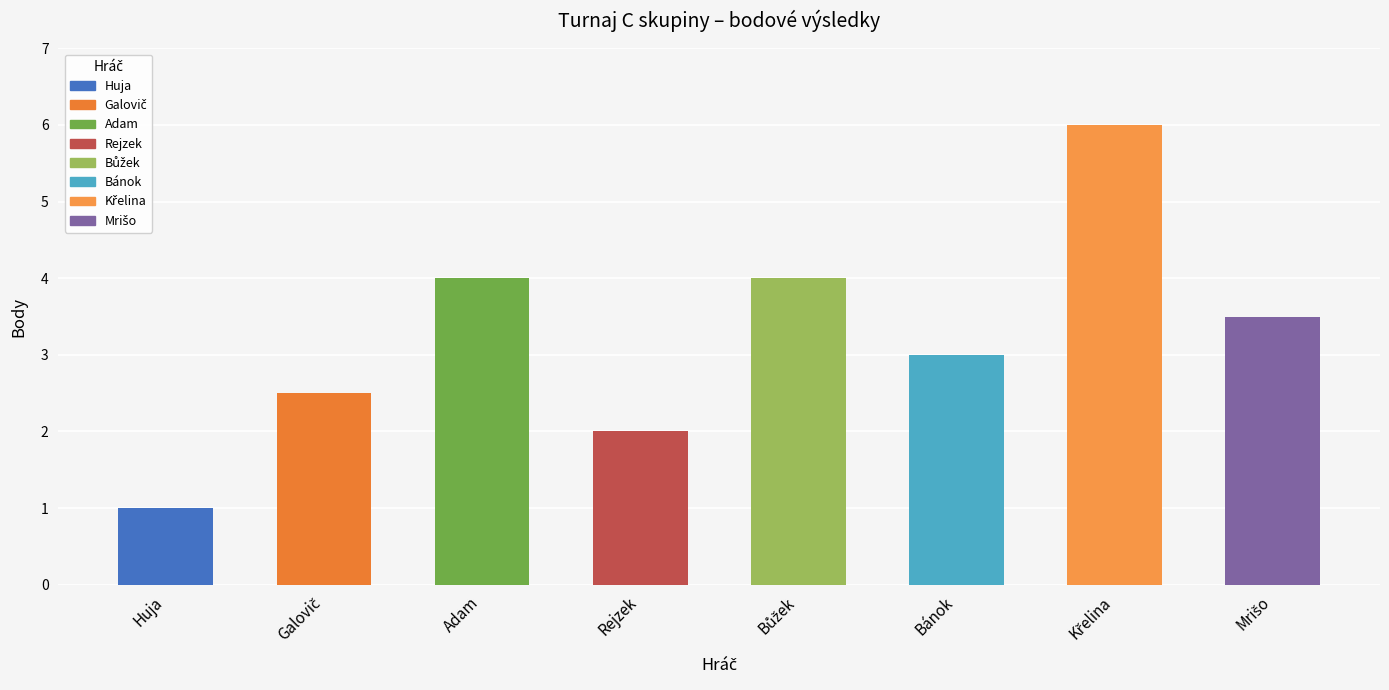

What is the difference between the maximum and minimum values?

5.0